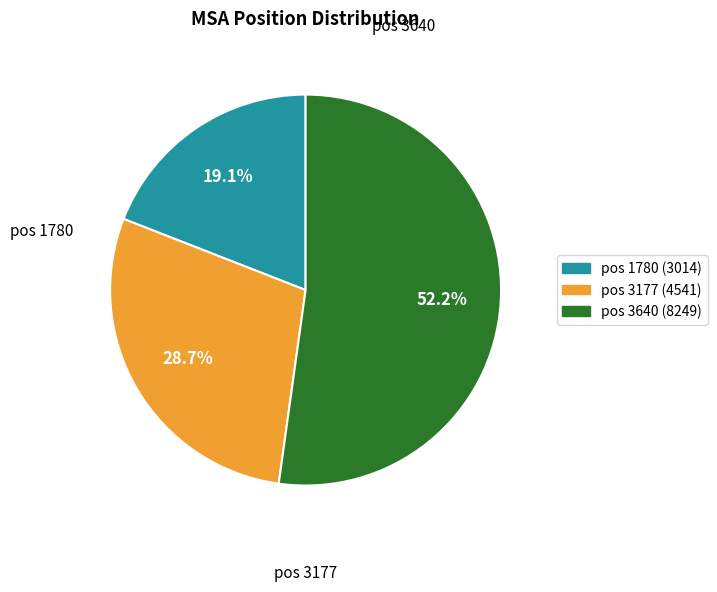

Does pos 3640 (8249) account for over 50% of the chart?

Yes